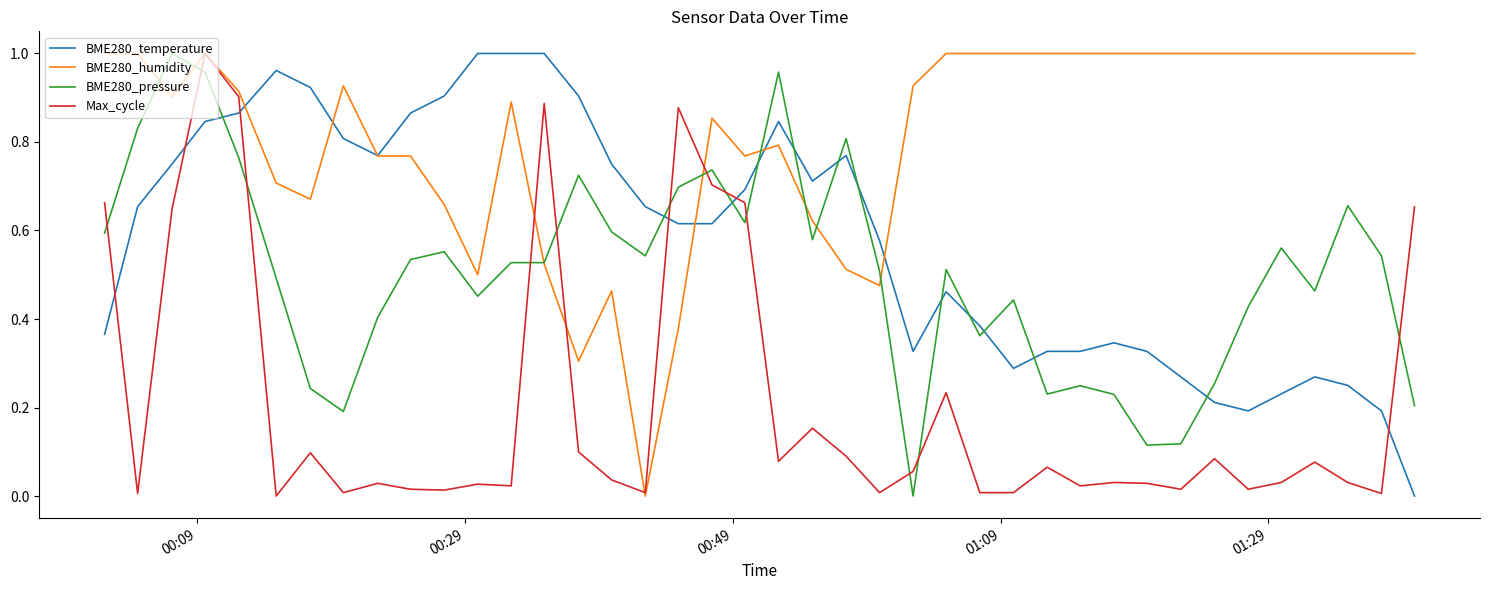

Which series has the largest total across all categories?

BME280_humidity